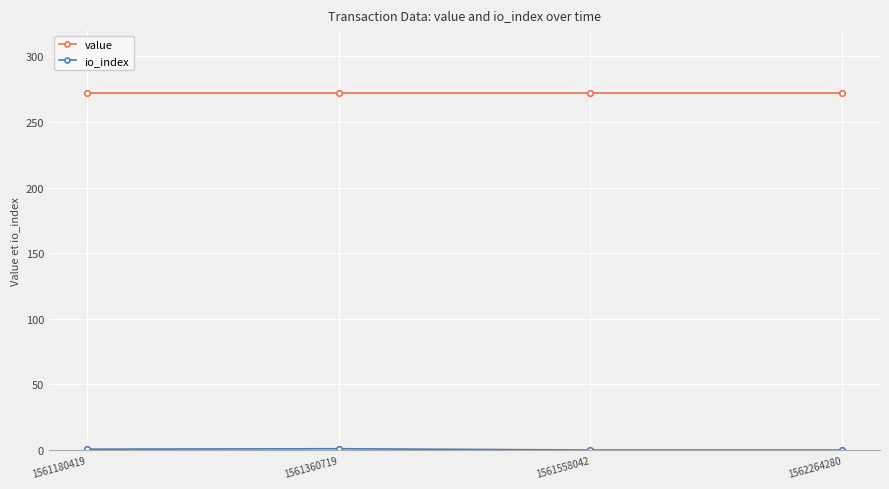

At how many categories does at least one series exceed 244?

4